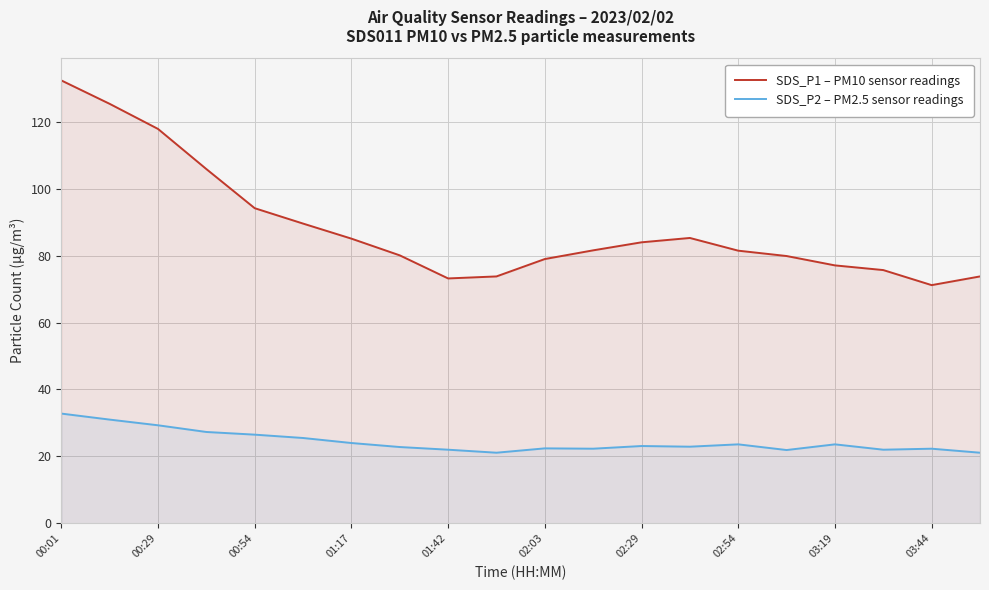

What is the maximum value shown in the chart?

132.4